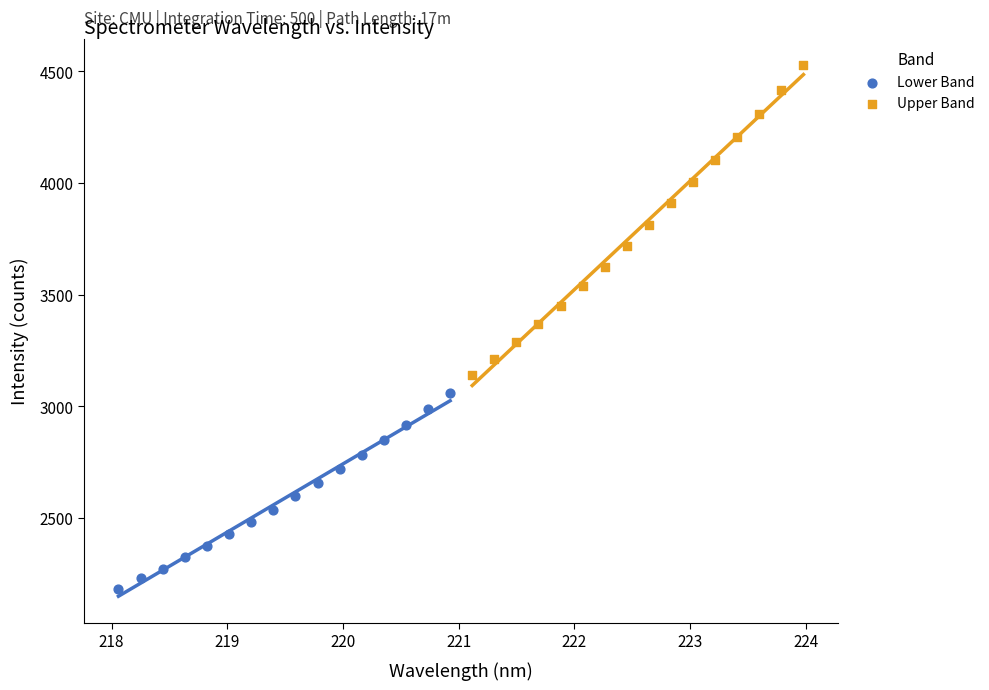

Which series has the largest Y range (max minus min)?

Upper Band